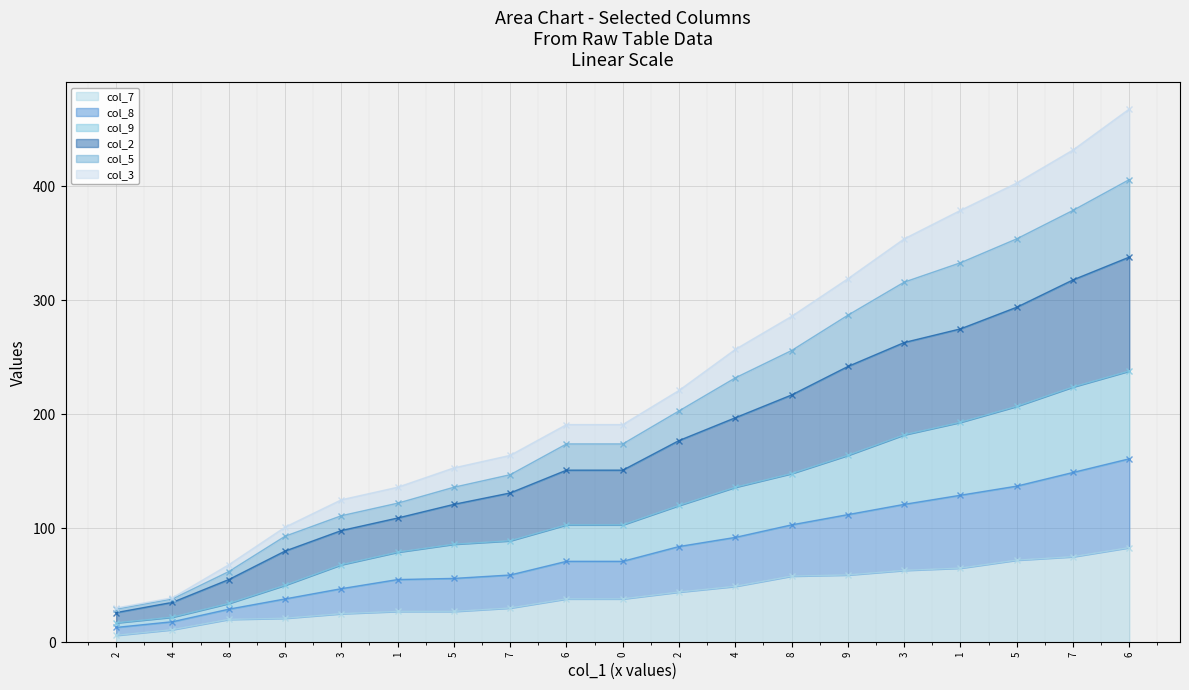

Where does the col_7 (line) series first go above 38?

2